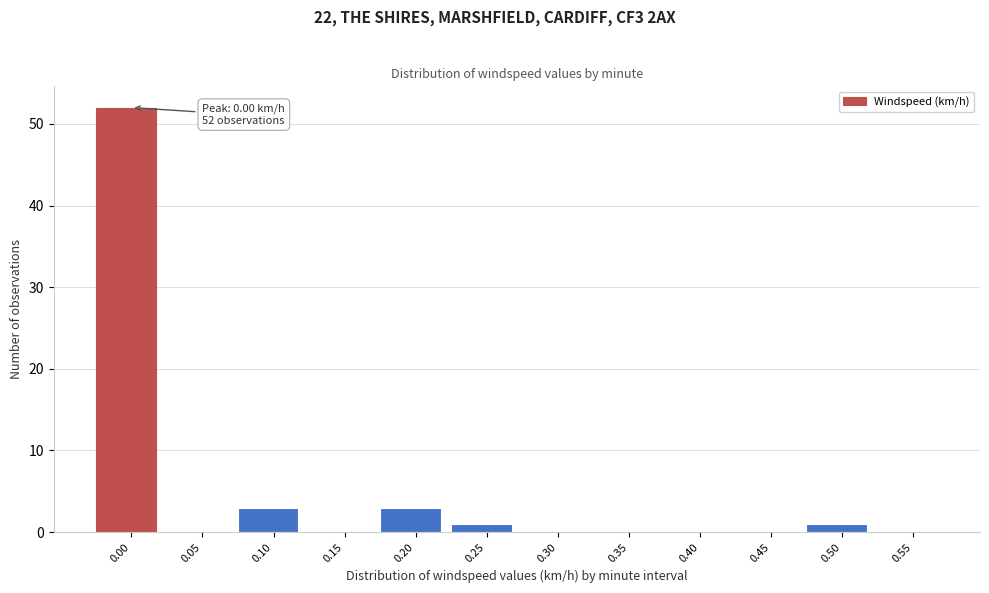

Reading left to right, what are all the values shown in this chart?

0.00=52	0.05=0	0.10=3	0.15=0	0.20=3	0.25=1	0.30=0	0.35=0	0.40=0	0.45=0	0.50=1	0.55=0